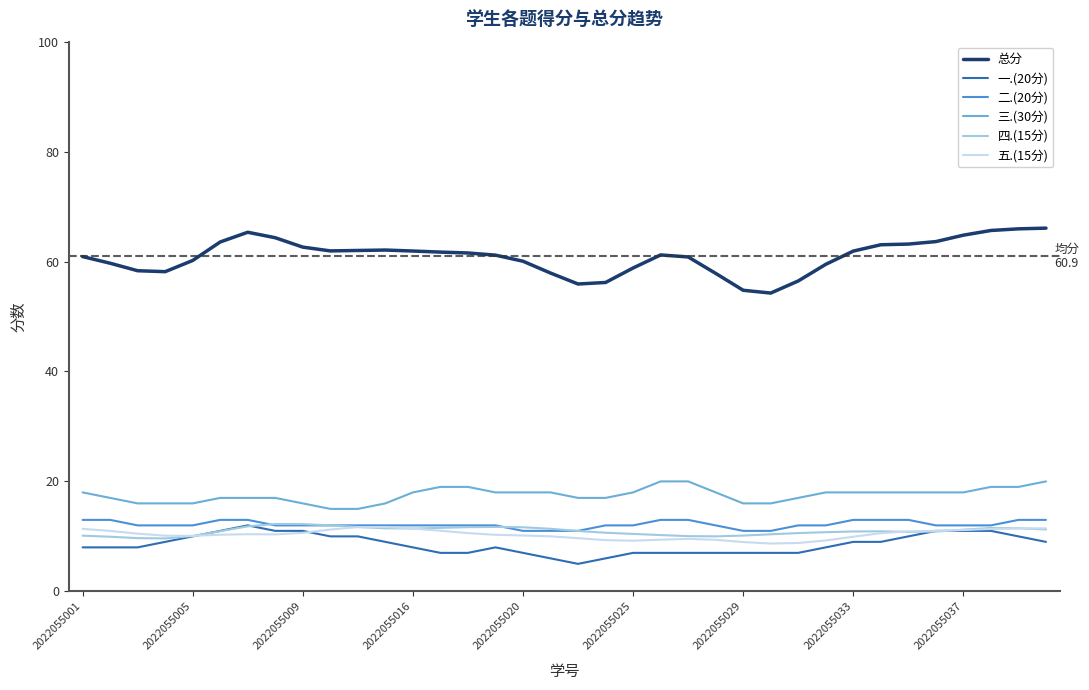

What are all the series names shown in the legend?

总分, 一.(20分), 二.(20分), 三.(30分), 四.(15分), 五.(15分)